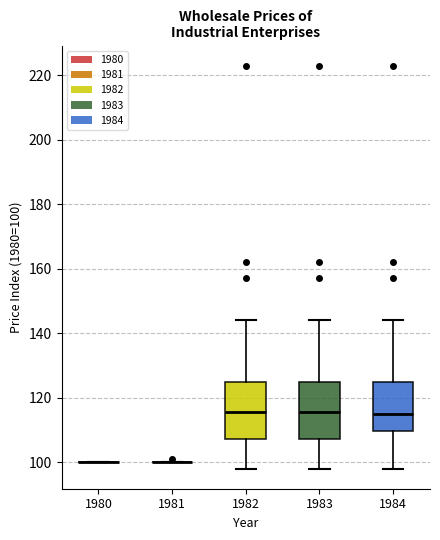

Reading left to right, read every box against the y-axis: the position of its median line, the range the box covers, and the ends of its whiskers. The values are not printed on the chart, so give them approximately, as read against the axis.

1980: box collapsed to a line at 100, whiskers 100 to 100
1981: box collapsed to a line at 100, whiskers 100 to 100
1982: median 116, box 108 to 126, whiskers 98 to 144
1983: median 116, box 108 to 126, whiskers 98 to 144
1984: median 116, box 110 to 126, whiskers 98 to 144